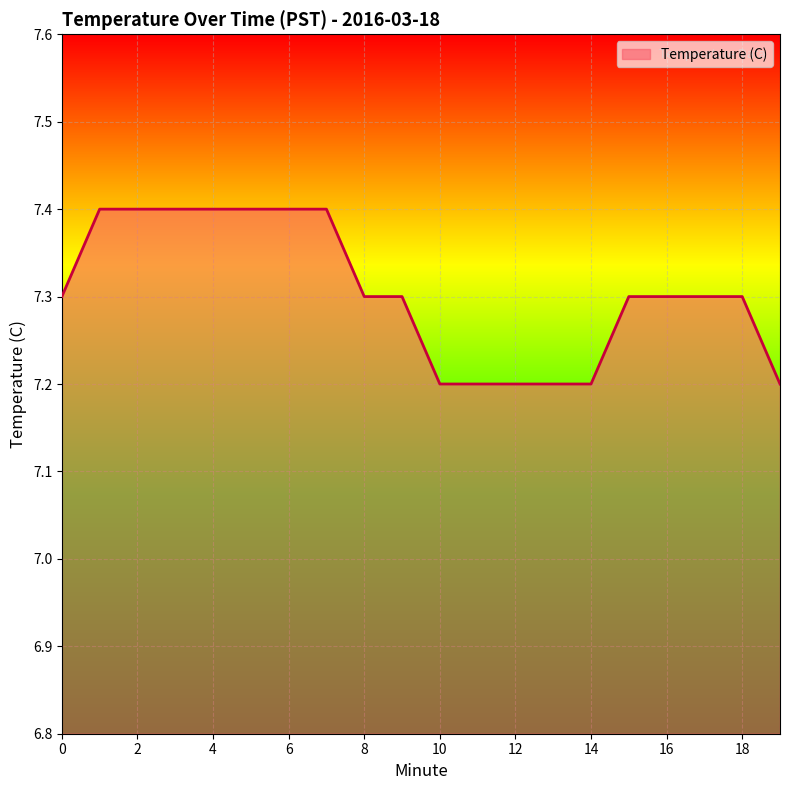

Reading left to right, list all the values displayed in this chart.

7.3	7.4	7.4	7.4	7.4	7.4	7.4	7.4	7.3	7.3	7.2	7.2	7.2	7.2	7.2	7.3	7.3	7.3	7.3	7.2